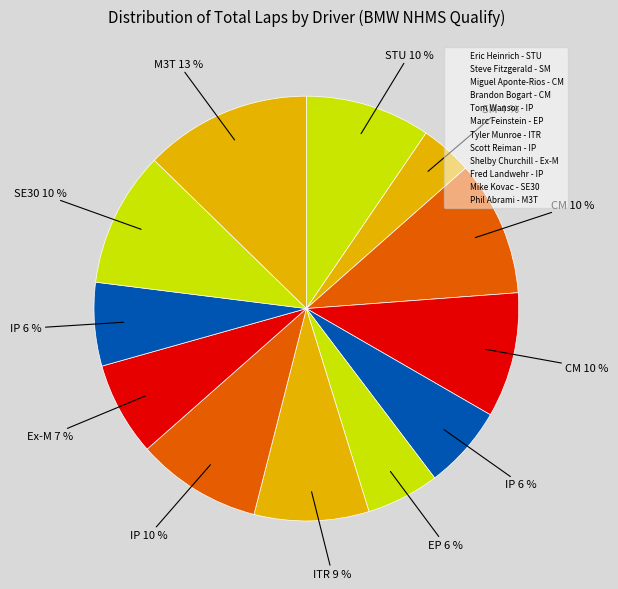

How many slices are in this pie chart?

12